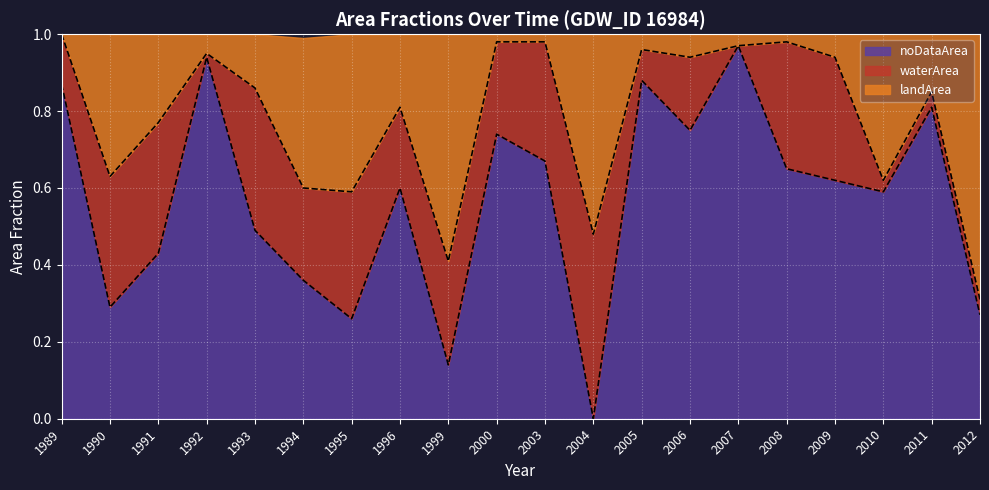

The value of noDataArea at 1994 is 0.4. True or false?

True